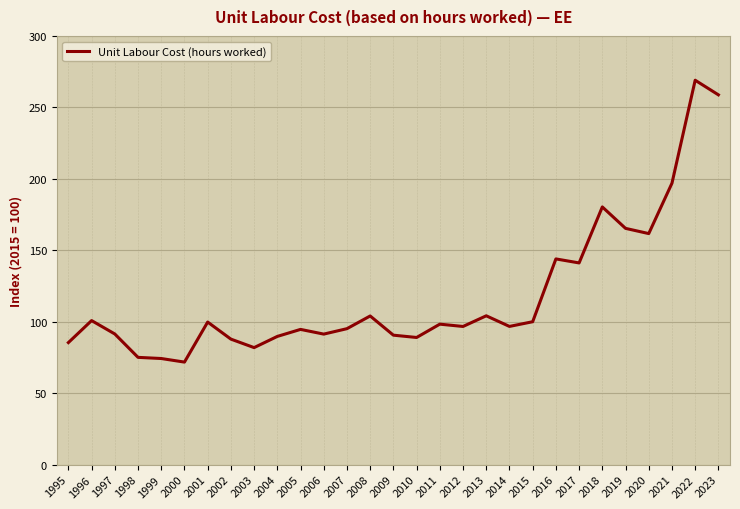

Is it true that the value at 2005 is 94.6?

True